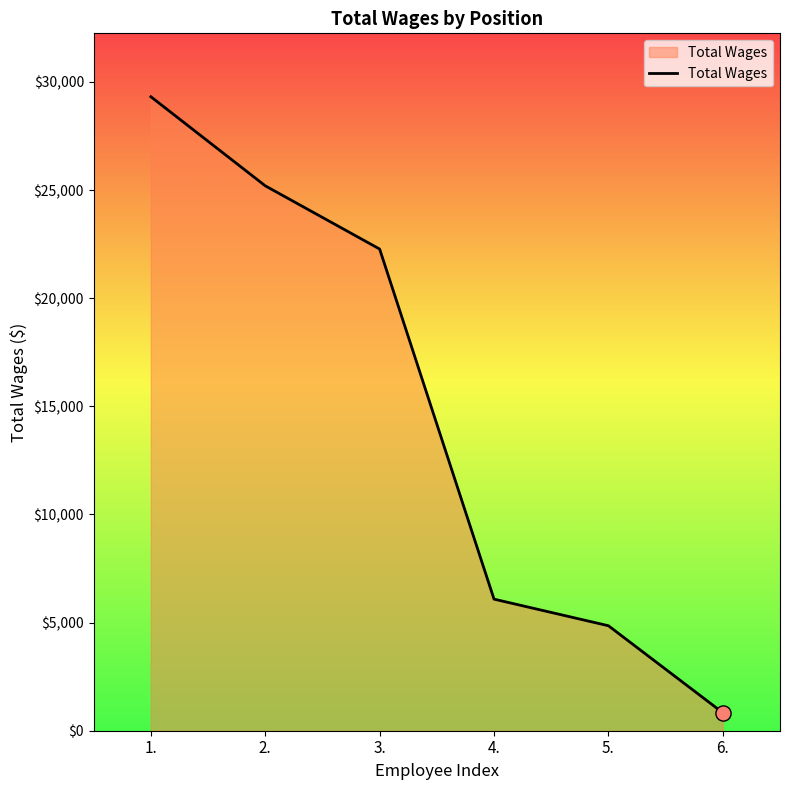

What is the change in value from 3. to 5.?

-17420